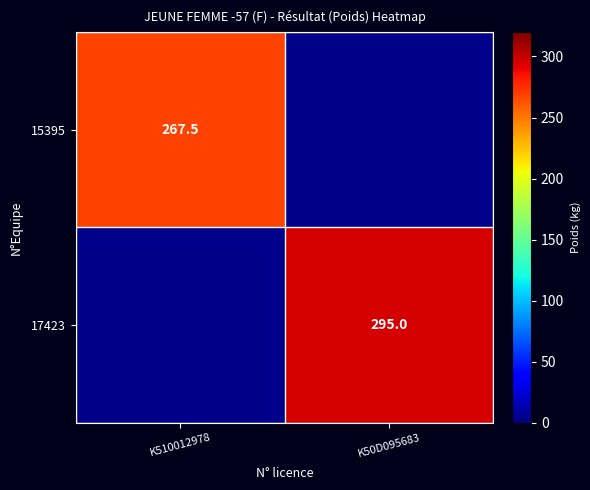

Is the value of 15395 at K510012978 greater than the value of 17423 at K50D095683?

No